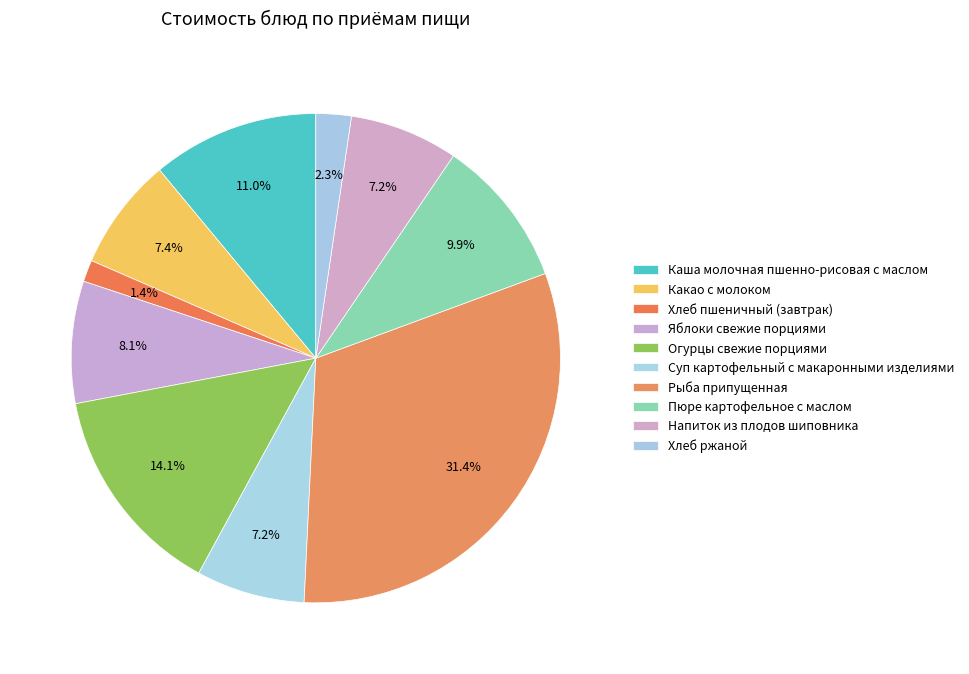

Count the number of slices in the pie.

10